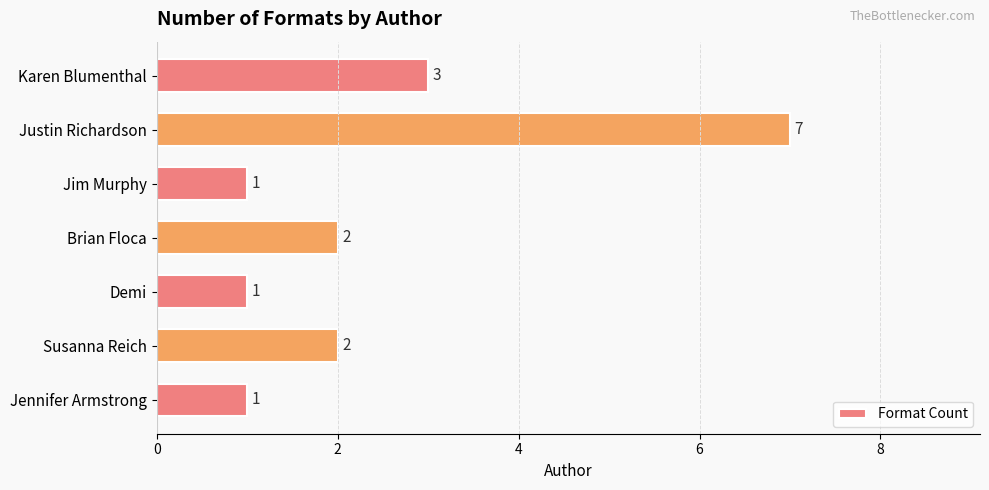

Is it true that the value at Justin Richardson is 7?

True